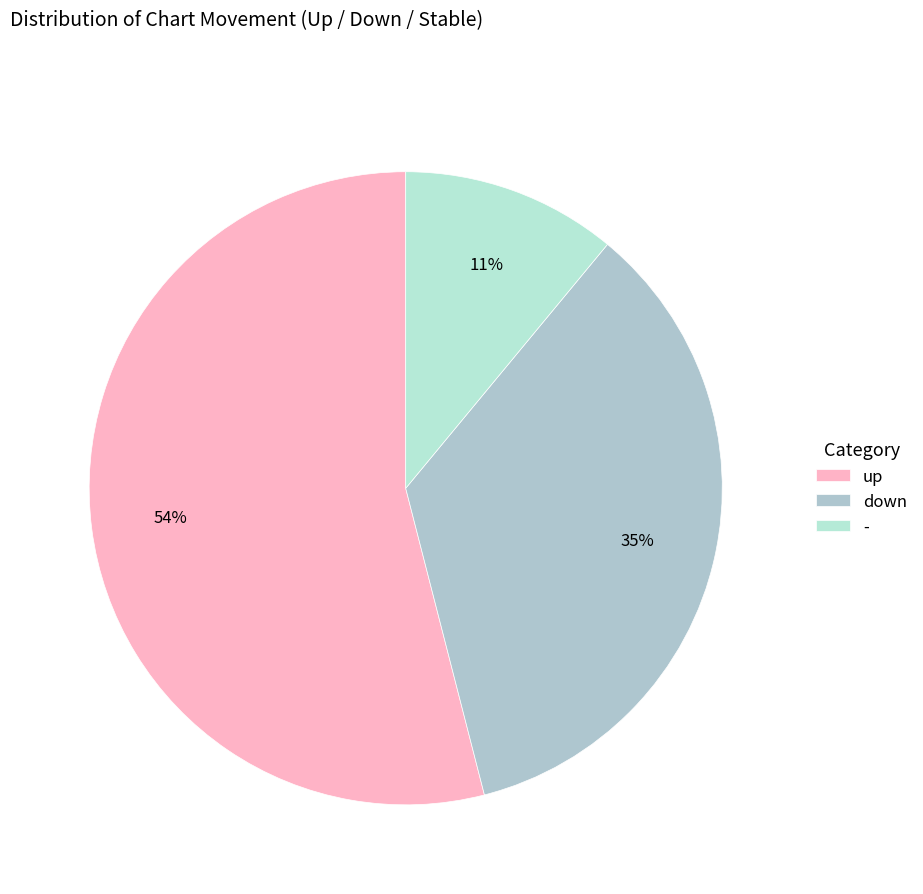

Is it true that down is 35% of the pie?

True